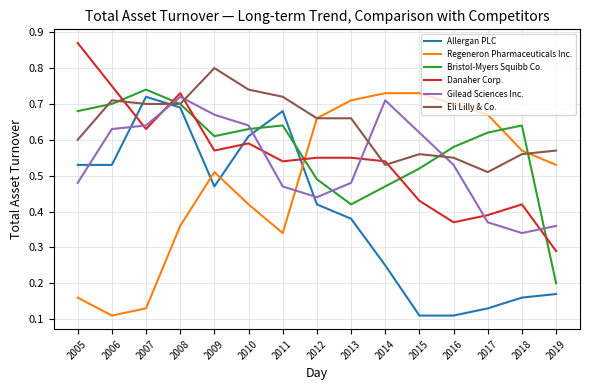

At how many categories does at least one series exceed 0?

15